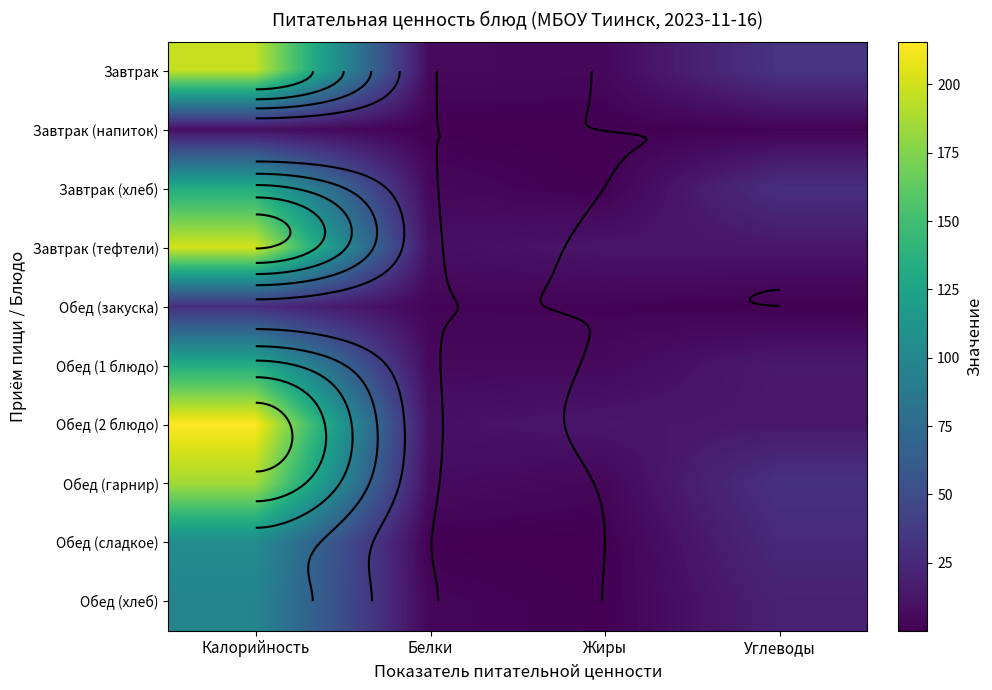

How many data points does each series have?

4